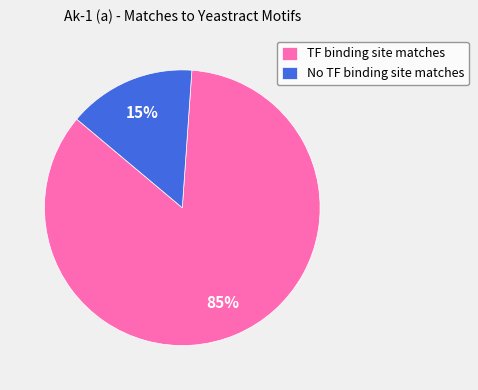

To the nearest percent, what is the average slice percentage?

50%